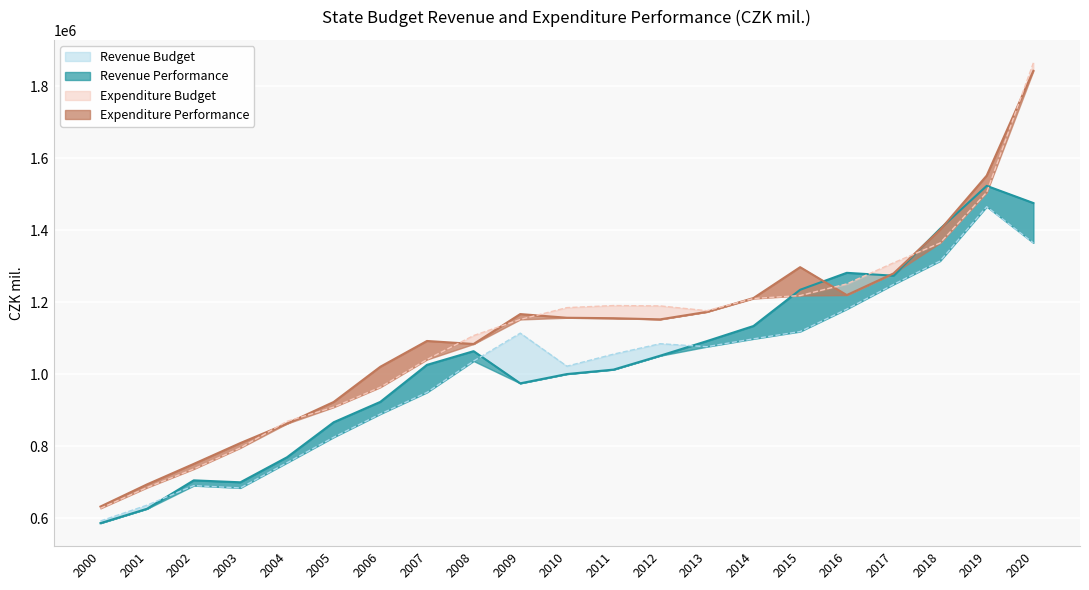

Between 2012 and 2016, which is larger?

2016